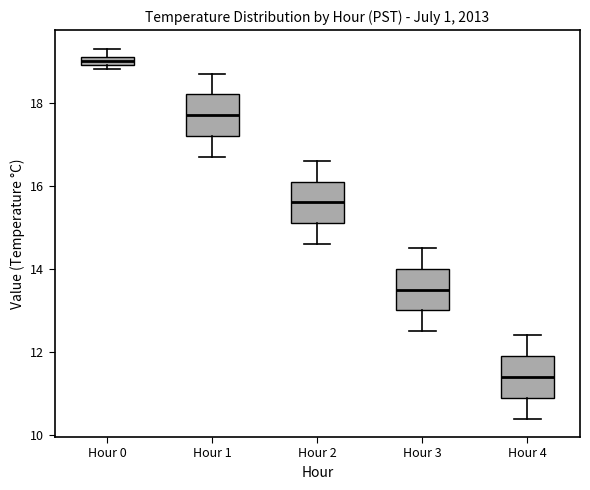

Which box has the lowest median line?

Hour 4